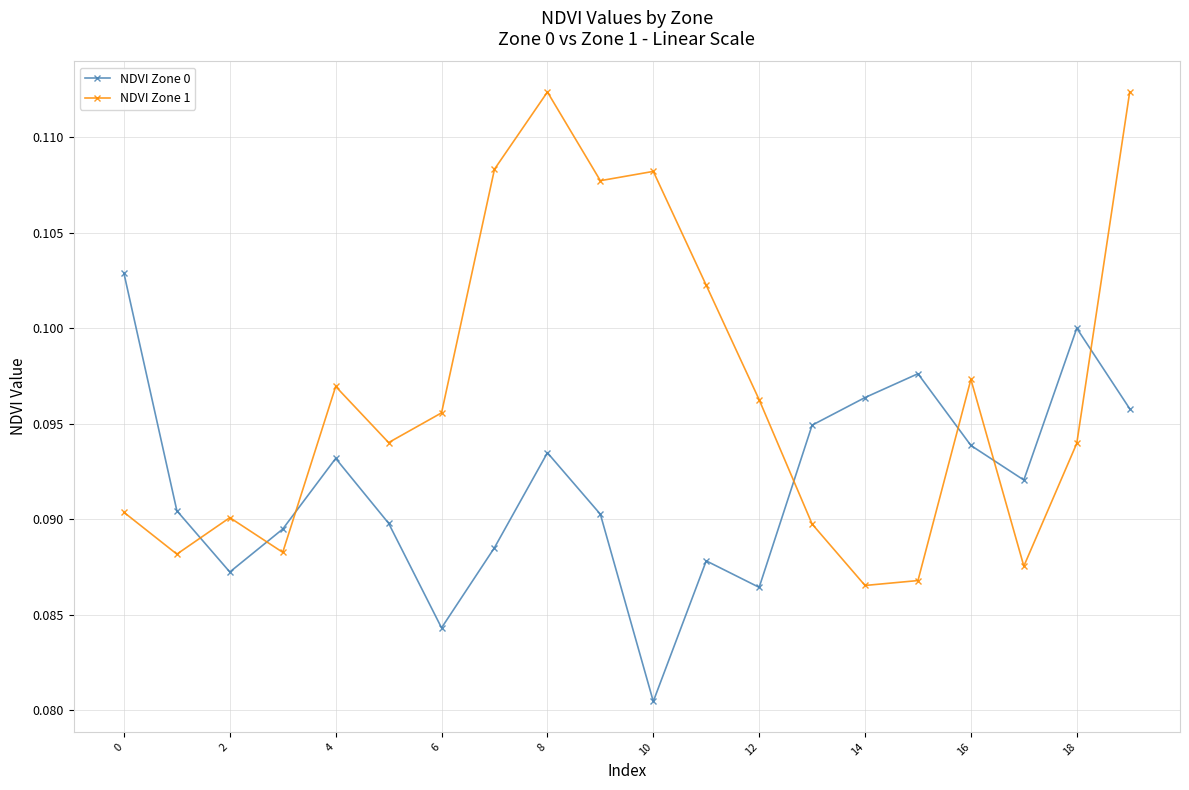

True or false: NDVI Zone 1 has more than 1 interior local peaks.

True